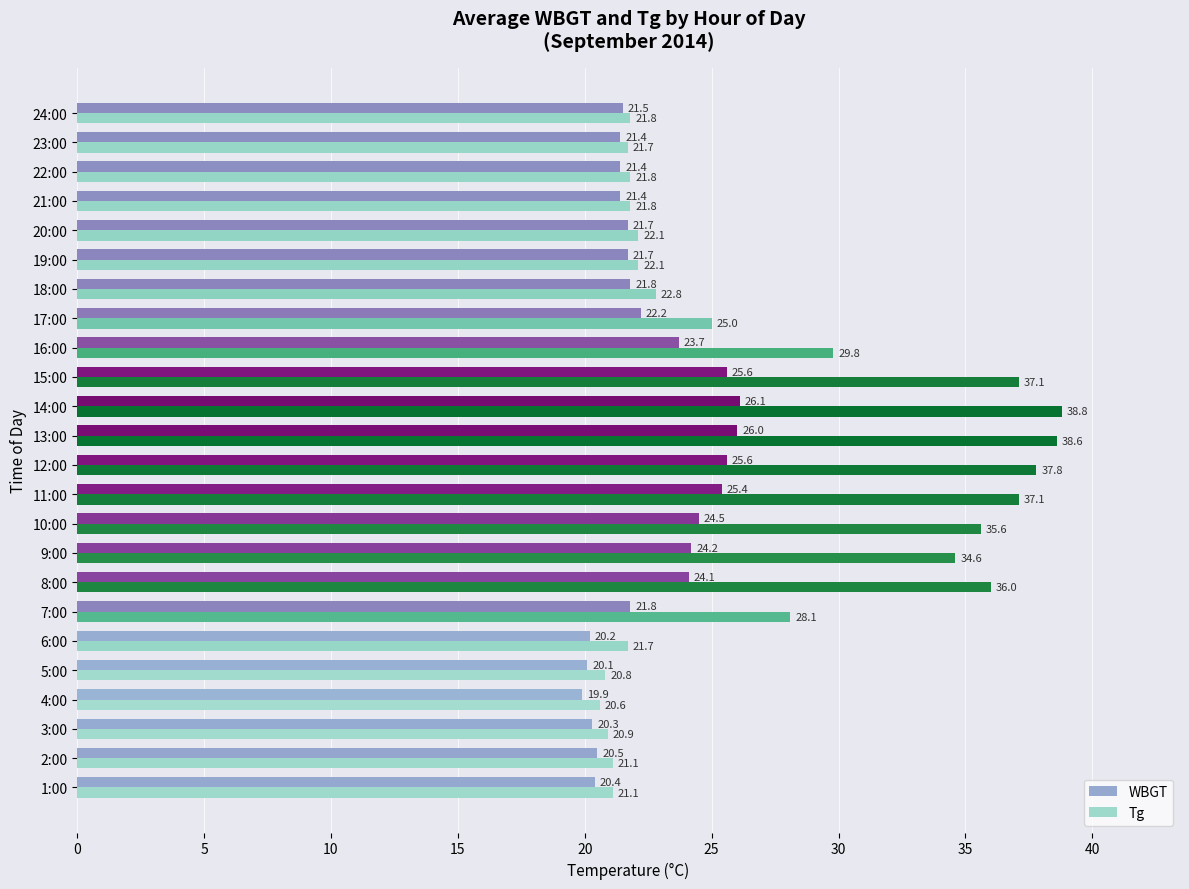

What is the sum of the WBGT values at 9:00 and 2:00?

44.7